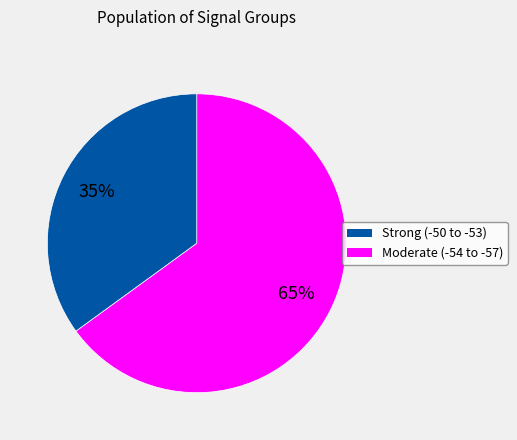

Is it true that Moderate (-54 to -57) is 21% of the pie?

False